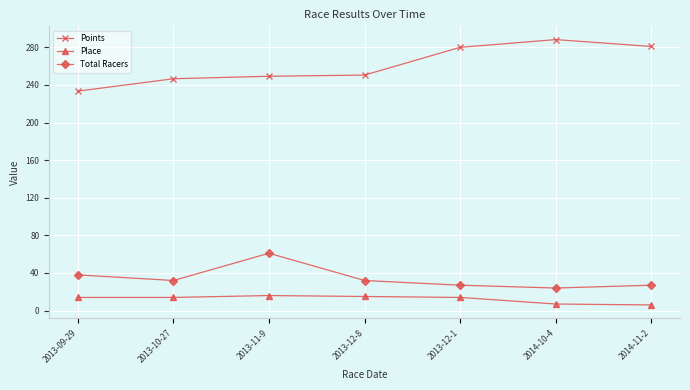

What is the average value of the Place series?

12.3